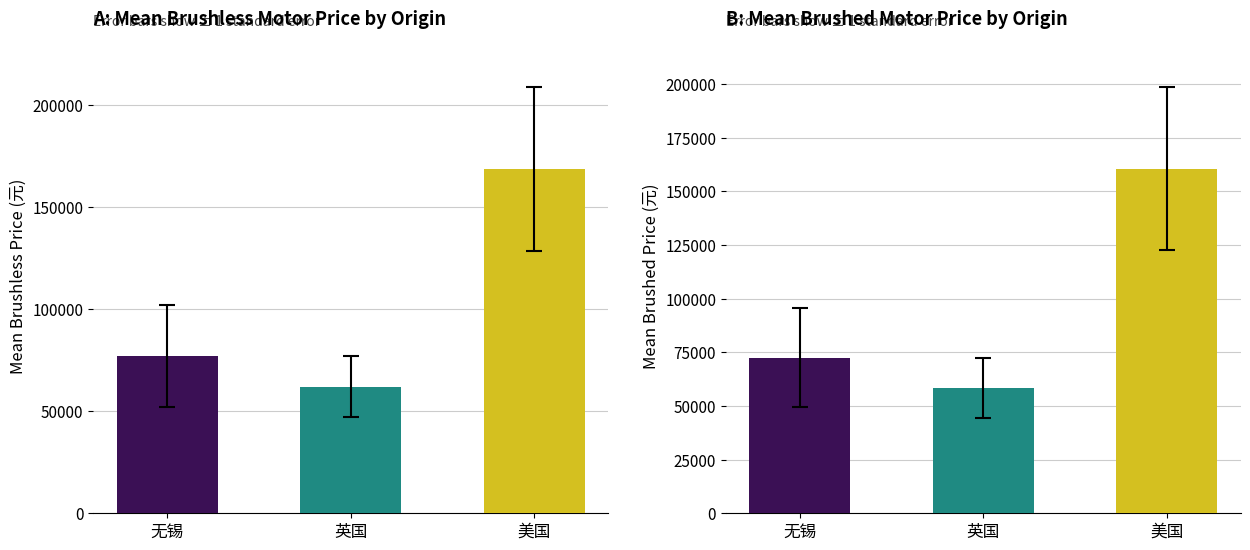

List the series in order of their peak value, lowest first.

有刷电机销售价（元）, 无刷电机销售价（元）